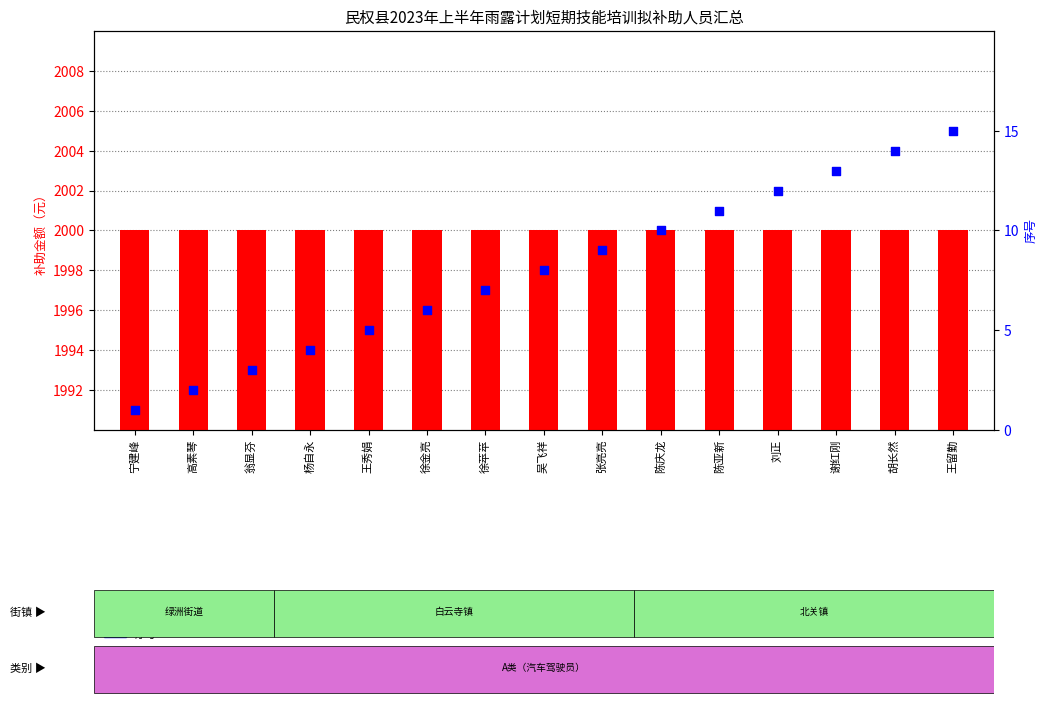

What are all the series names shown in the legend?

补助金额（元）, 序号（排序）